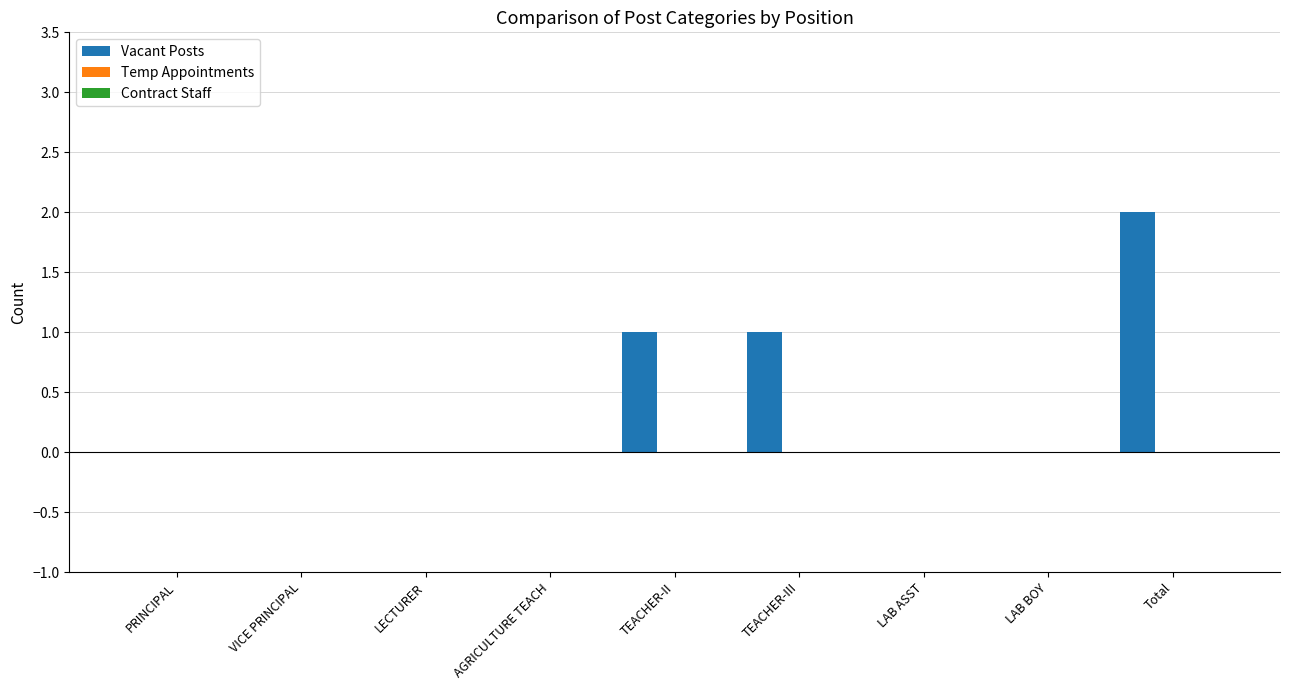

What is the sum of all values?

4